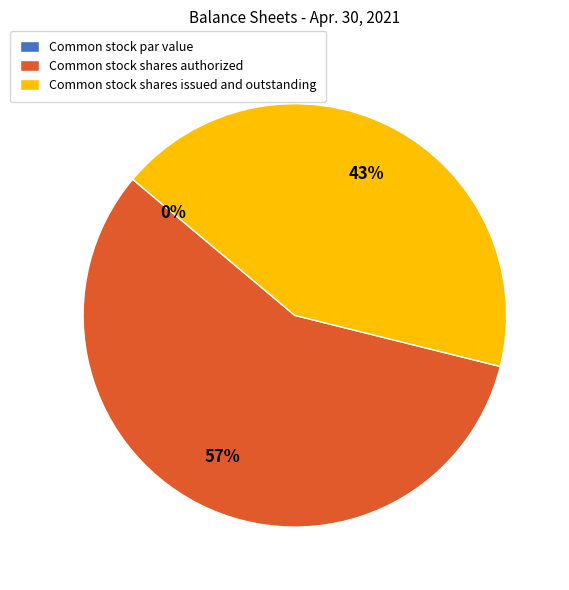

Which slice represents more than half of the pie?

Common stock shares authorized